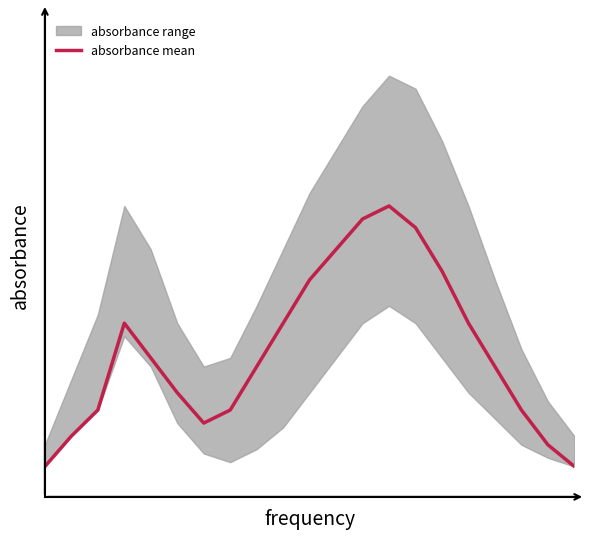

List the labels in order of value, largest first.

13, 12, 14, 11, 15, 10, 3, 9, 16, 4, 8, 17, 5, 2, 7, 18, 6, 1, 19, 0, 20